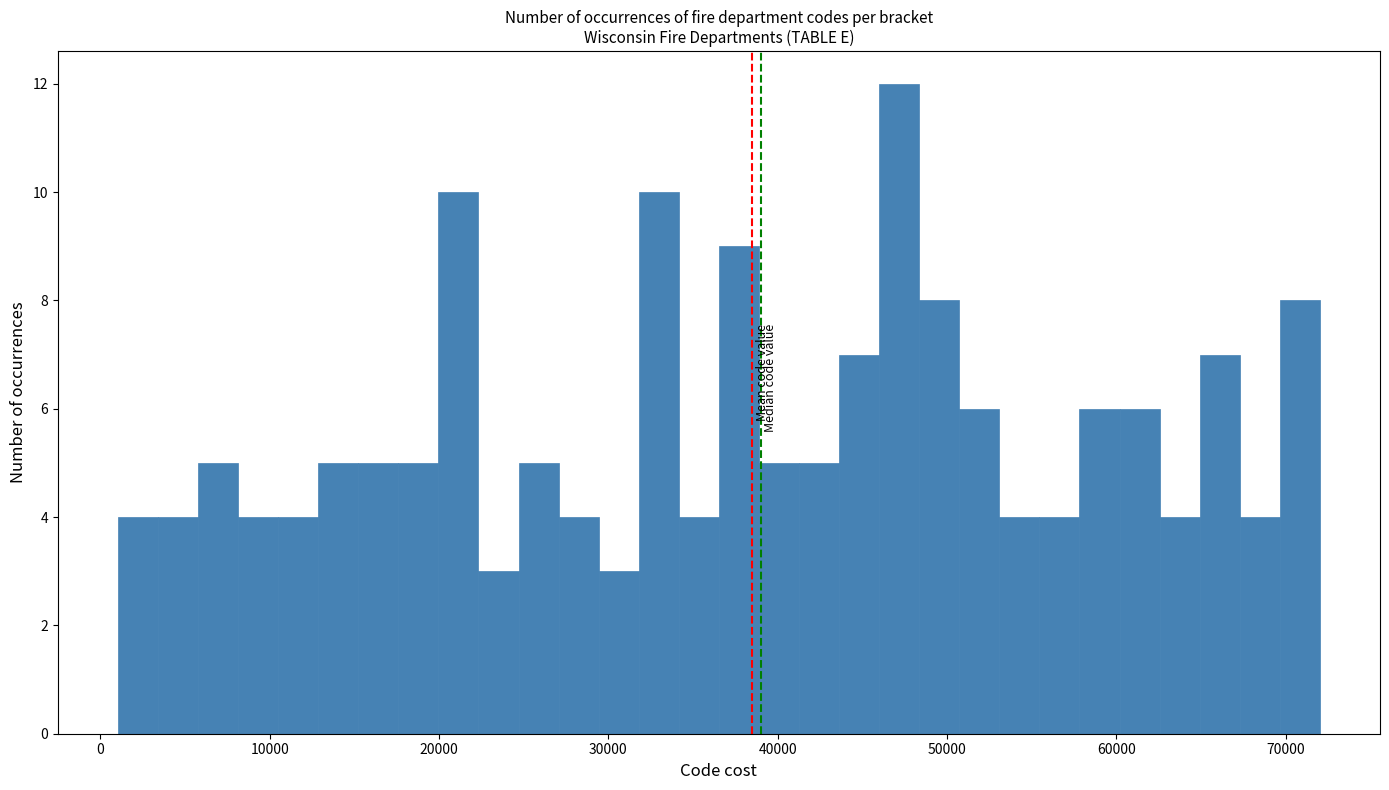

Around what value on the x-axis is the tallest bar? Give the approximate position of its centre, as read against the axis.

47000